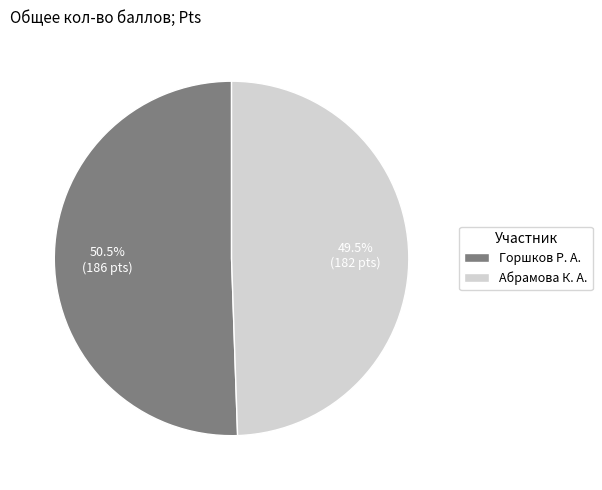

True or false: Горшков Р. А. accounts for 43% of the total.

False